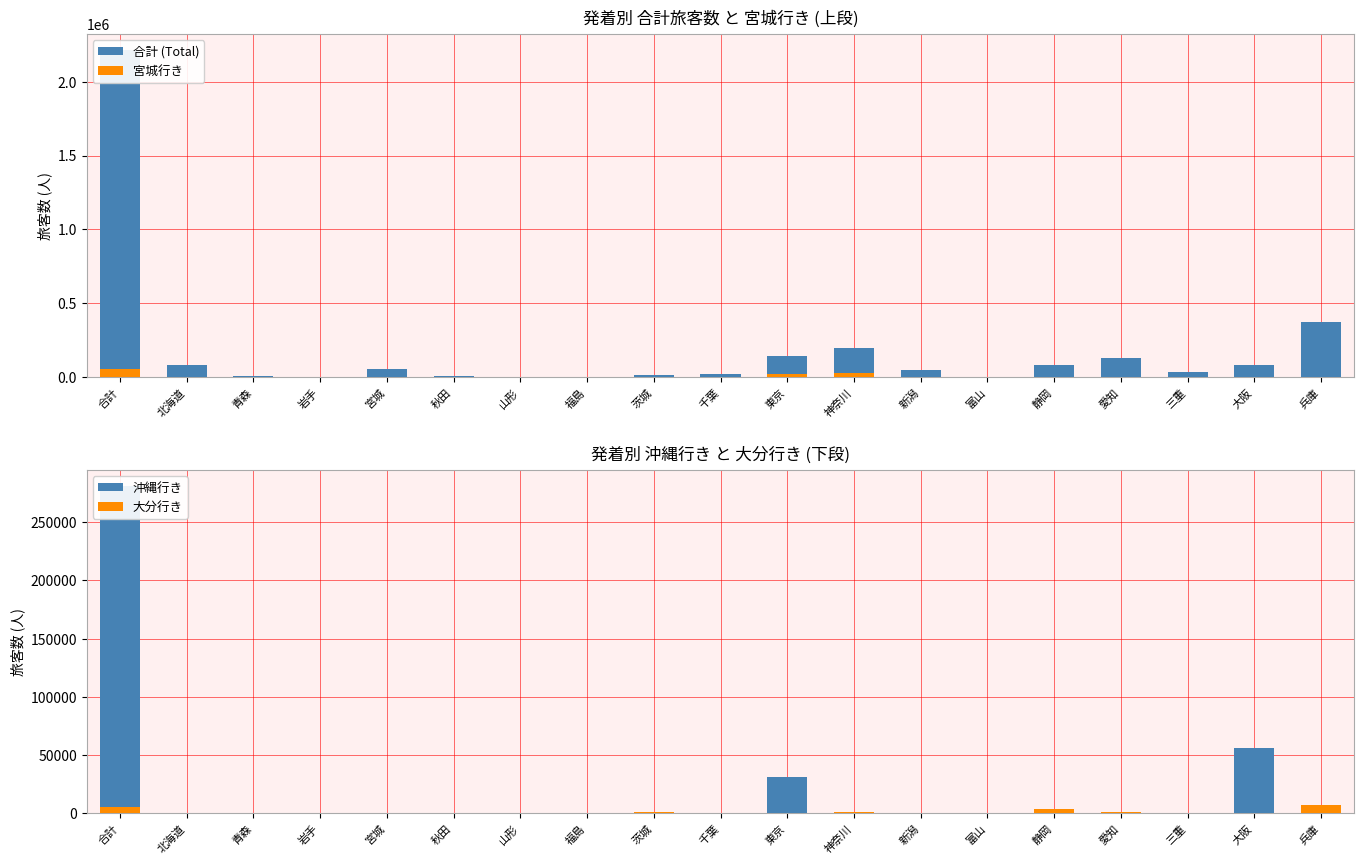

The value of 合計 (Total) at 秋田 is 9757. True or false?

True